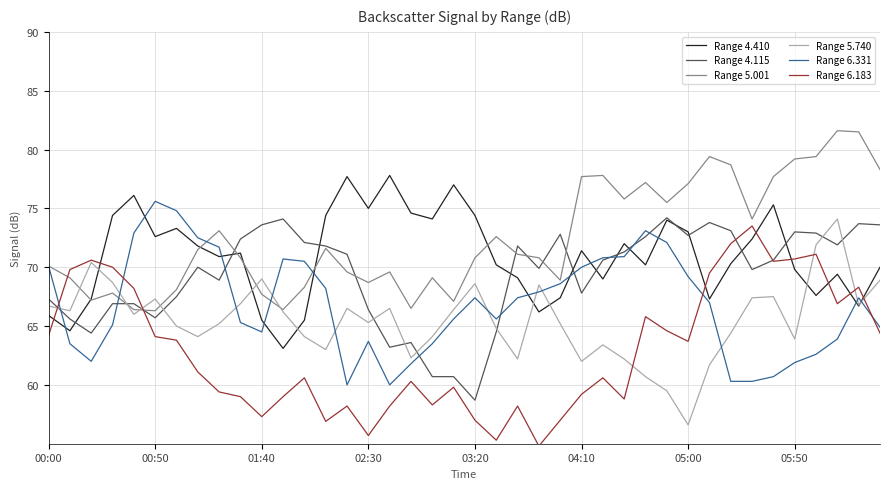

Which series has the largest total across all categories?

Range 5.001